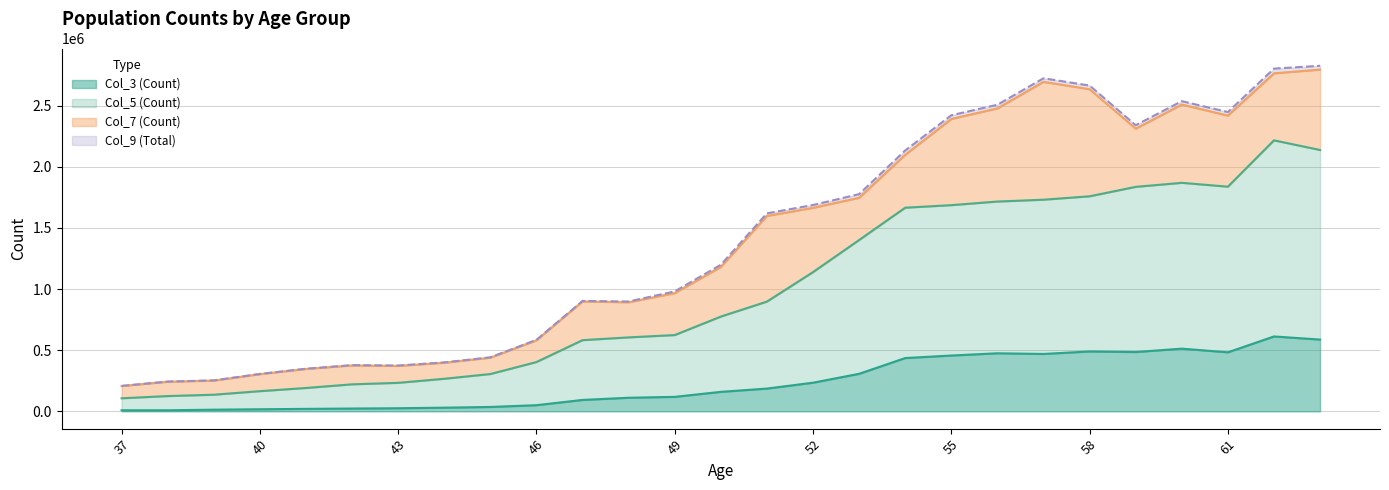

True or false: Col_9 (Total) has a value of 2536659 at 60.

True